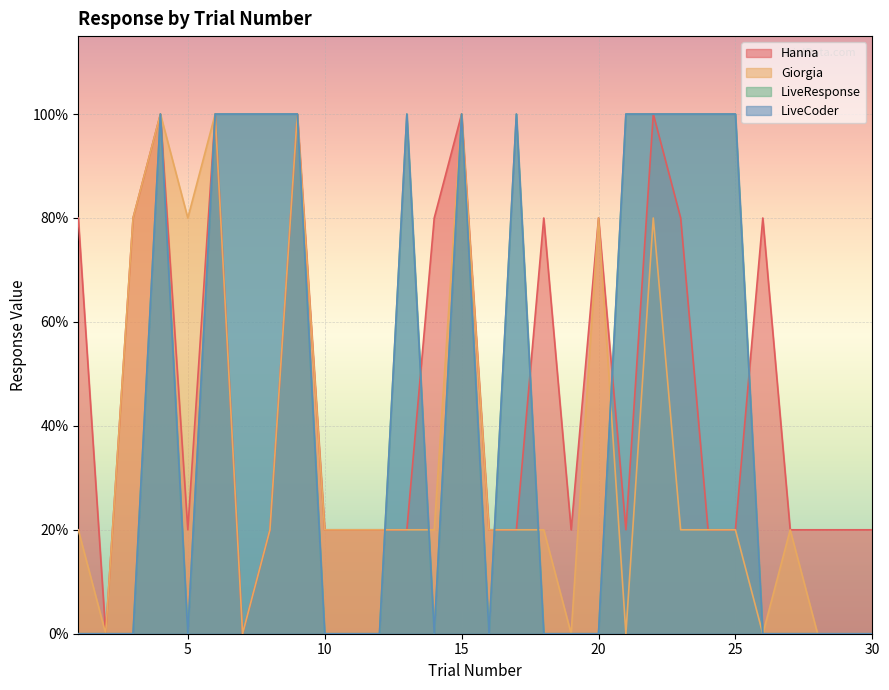

True or false: Hanna has a value of 0.3 at 11.

False